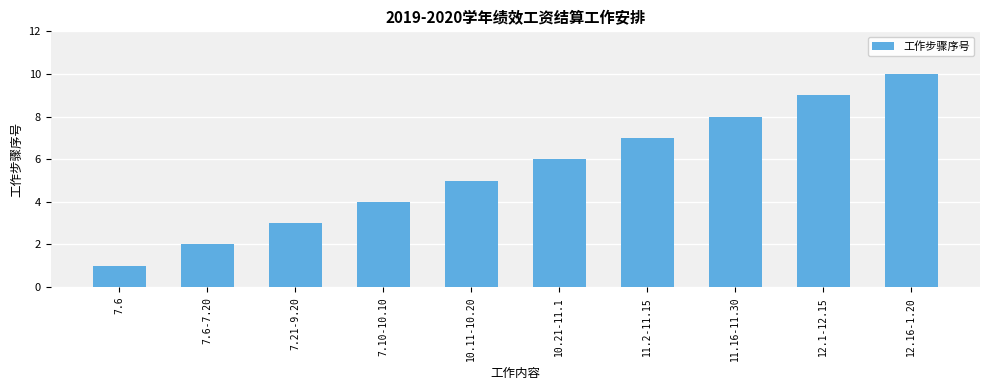

What is the sum of the values at 12.1-12.15 and 11.16-11.30?

17